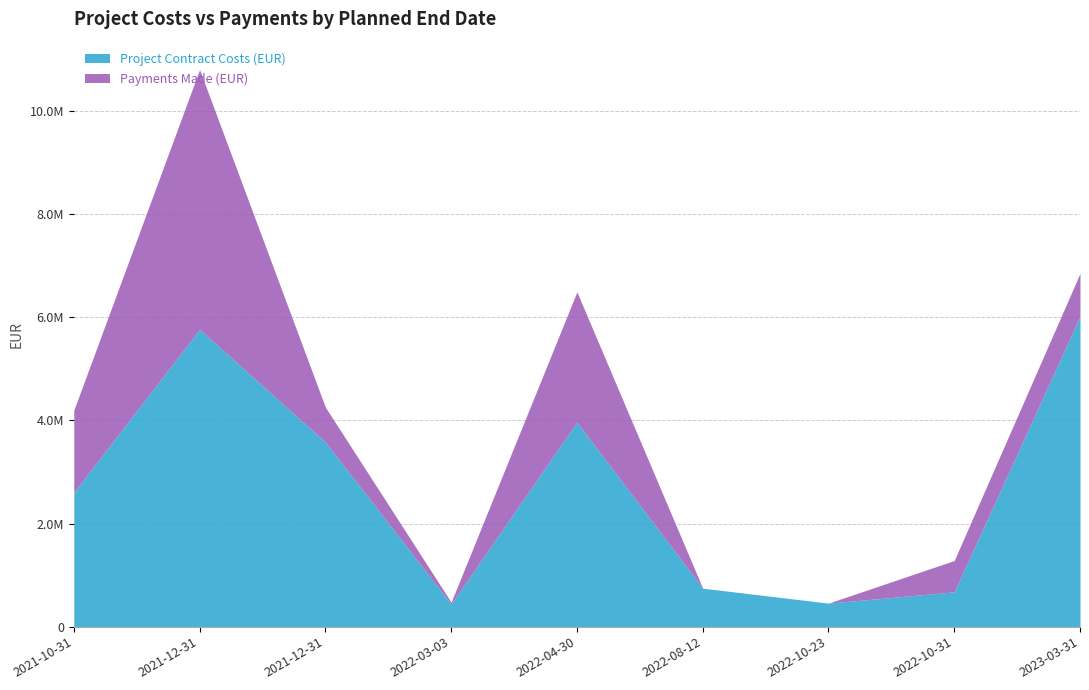

Rank the series by their average value, from highest to lowest.

Project Contract Costs (EUR), Payments Made (EUR)